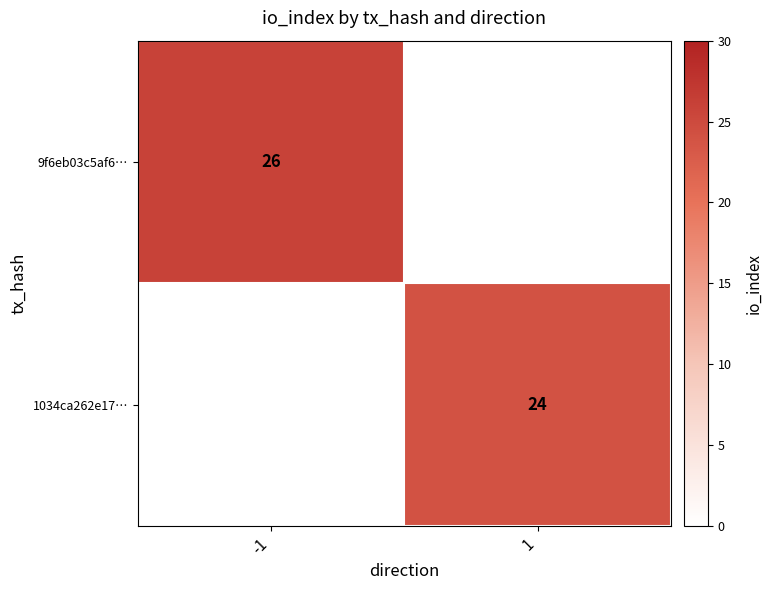

How many series are shown in this chart?

2